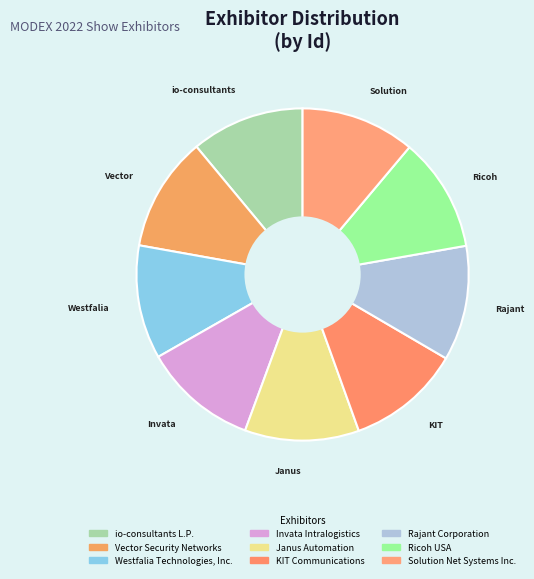

To the nearest percent, what percentage of the pie is Vector Security Networks?

11%